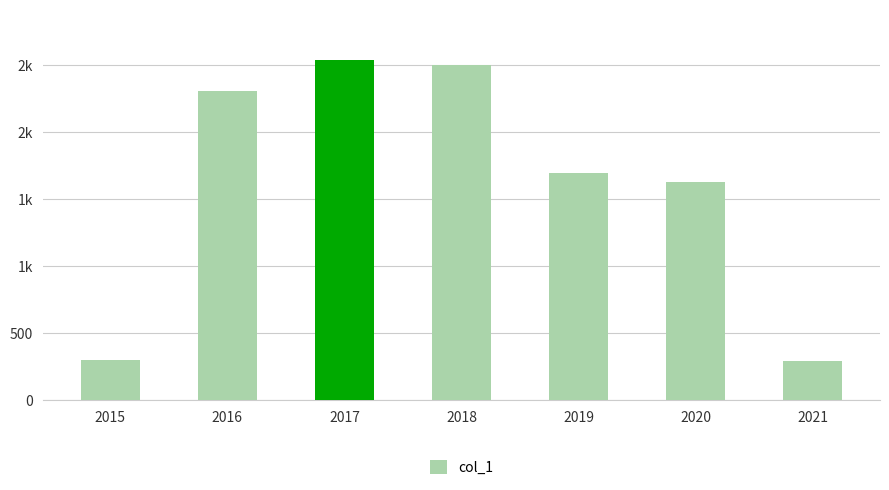

Does the chart contain any negative values?

No